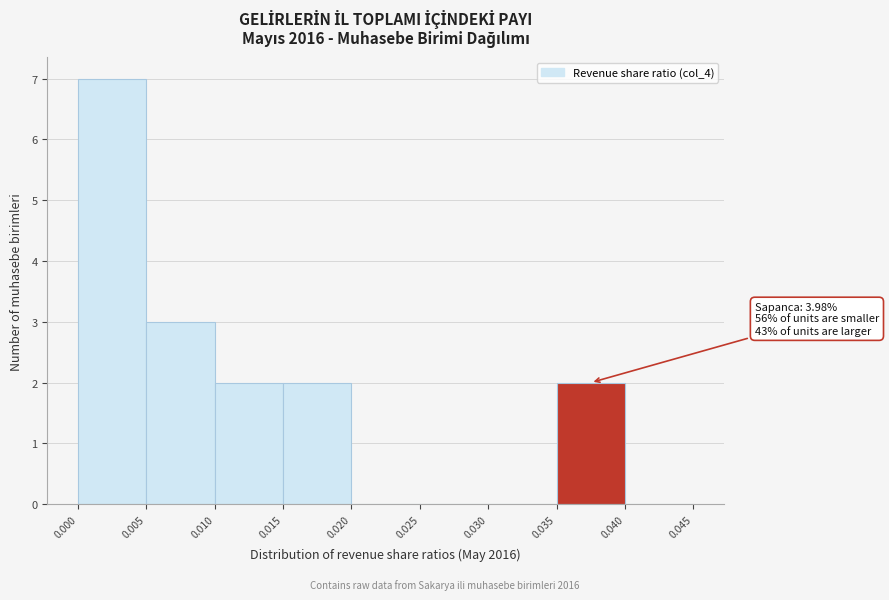

Over which range of the x-axis is the bar tallest?

0.000 to 0.005